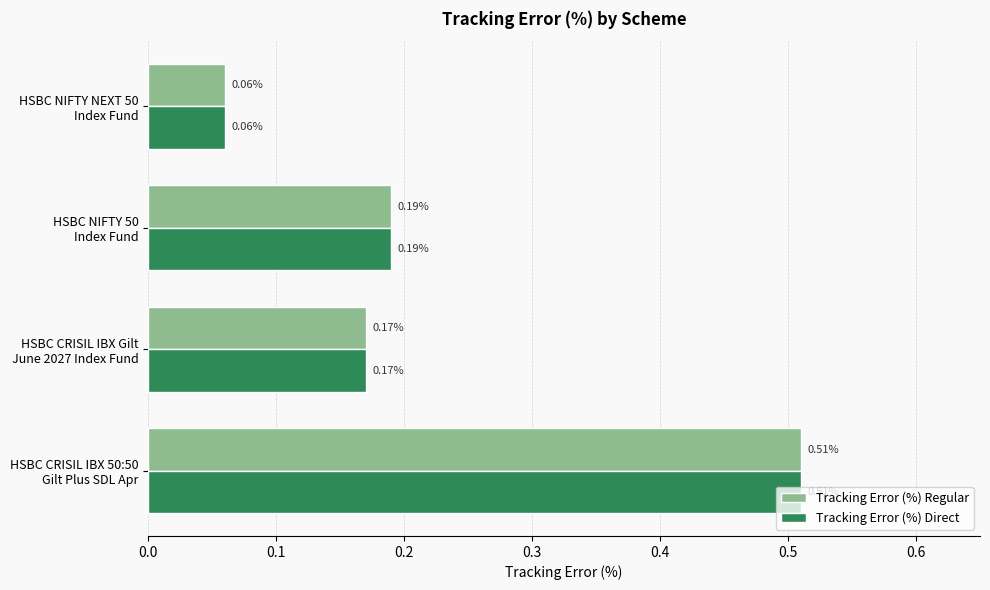

What is the sum of all Tracking Error (%) Regular values?

0.9